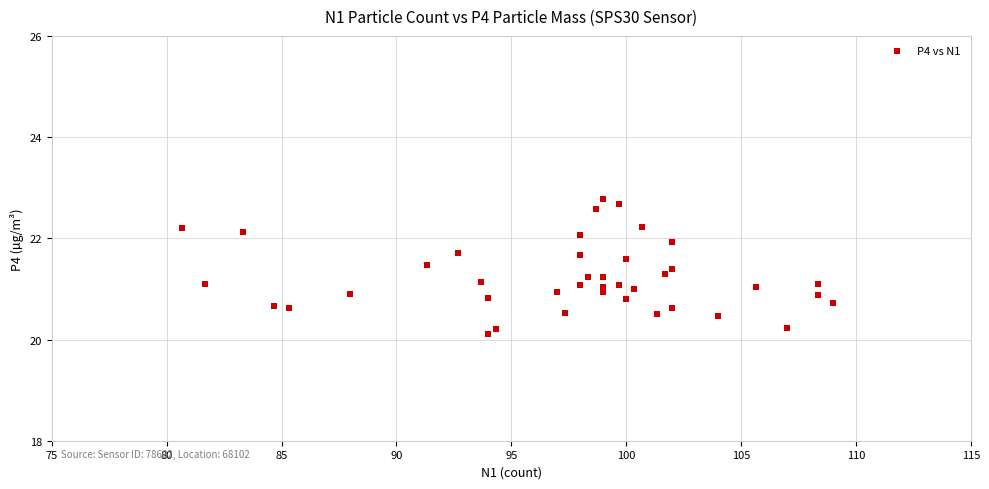

What is the range of Y values (max minus min)?

2.7